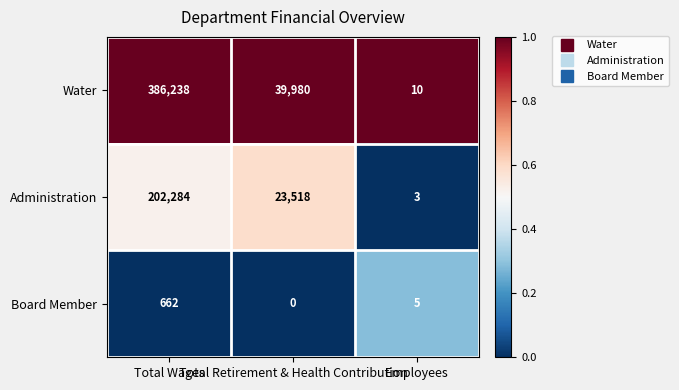

Which series has the largest range (max minus min)?

Water